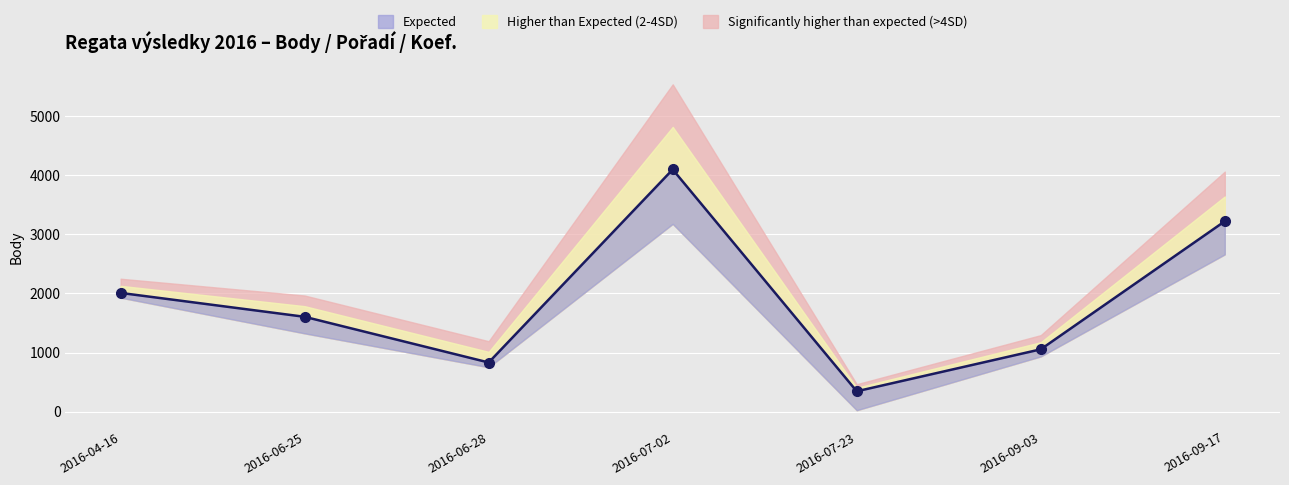

What is the ratio of the value at 2016-09-17 to the value at 2016-06-25?

2.0